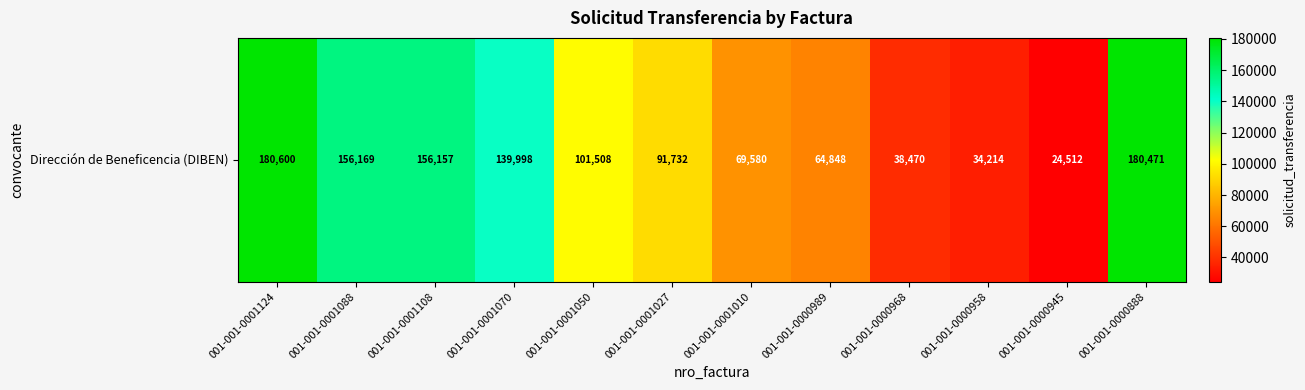

Approximately how many times larger is the value at 001-001-0001124 compared to 001-001-0000958?

5.3